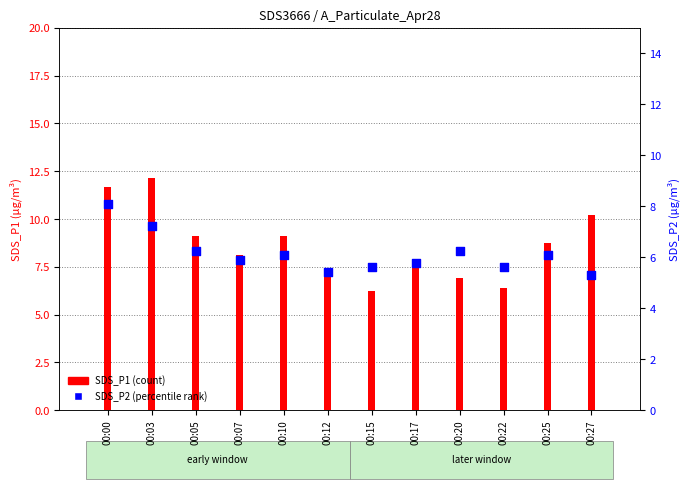

Which series has the largest total across all categories?

SDS_P1